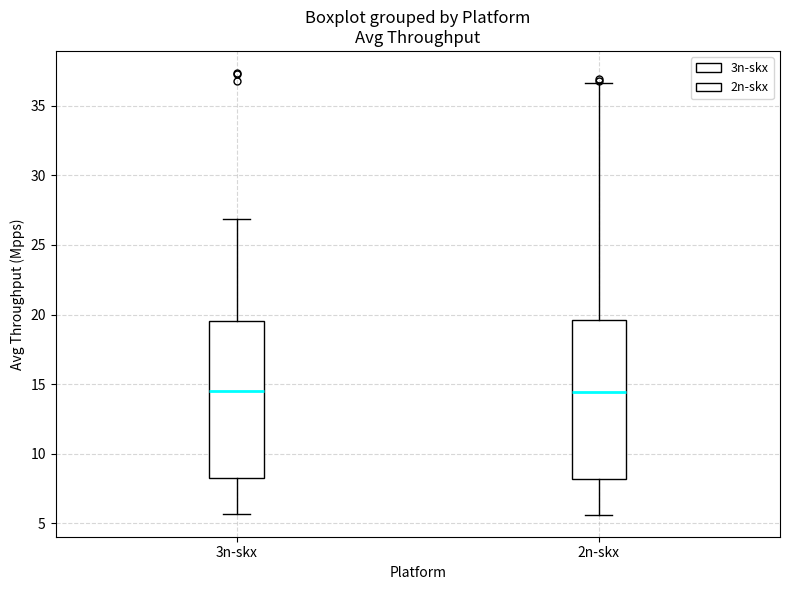

Reading left to right, transcribe this box plot: for each box, give where its median line is, the range the box spans, and where its two whiskers end, as read against the y-axis. The values are not printed on the chart, so give them approximately, as read against the axis.

3n-skx: median 14.5, box 8.5 to 19.5, whiskers 5.5 to 27.0
2n-skx: median 14.5, box 8.0 to 19.5, whiskers 5.5 to 36.5